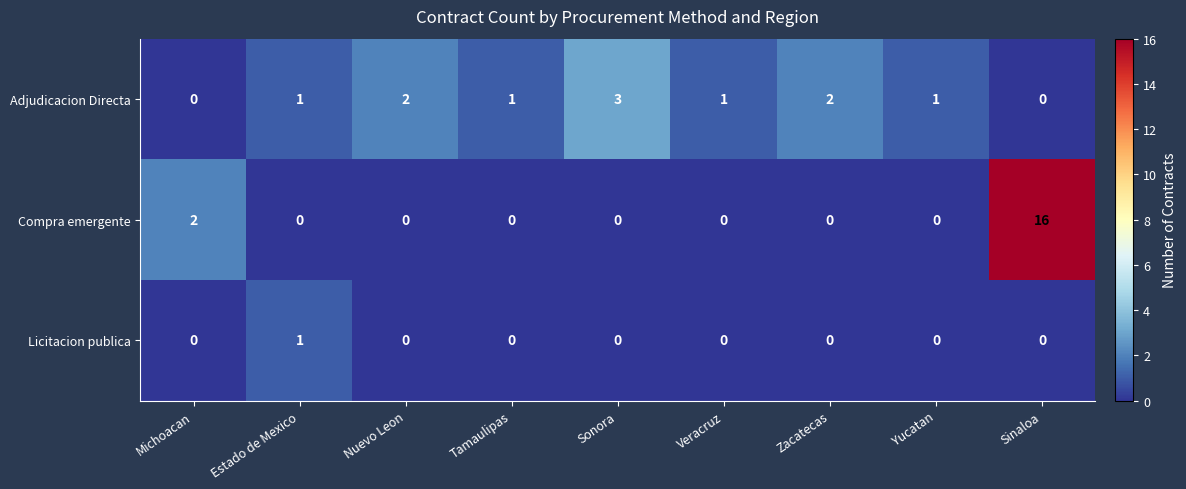

Reading left to right, list all the values displayed in this chart.

Adjudicacion Directa: 0	1	2	1	3	1	2	1	0
Compra emergente: 2	0	0	0	0	0	0	0	16
Licitacion publica: 0	1	0	0	0	0	0	0	0